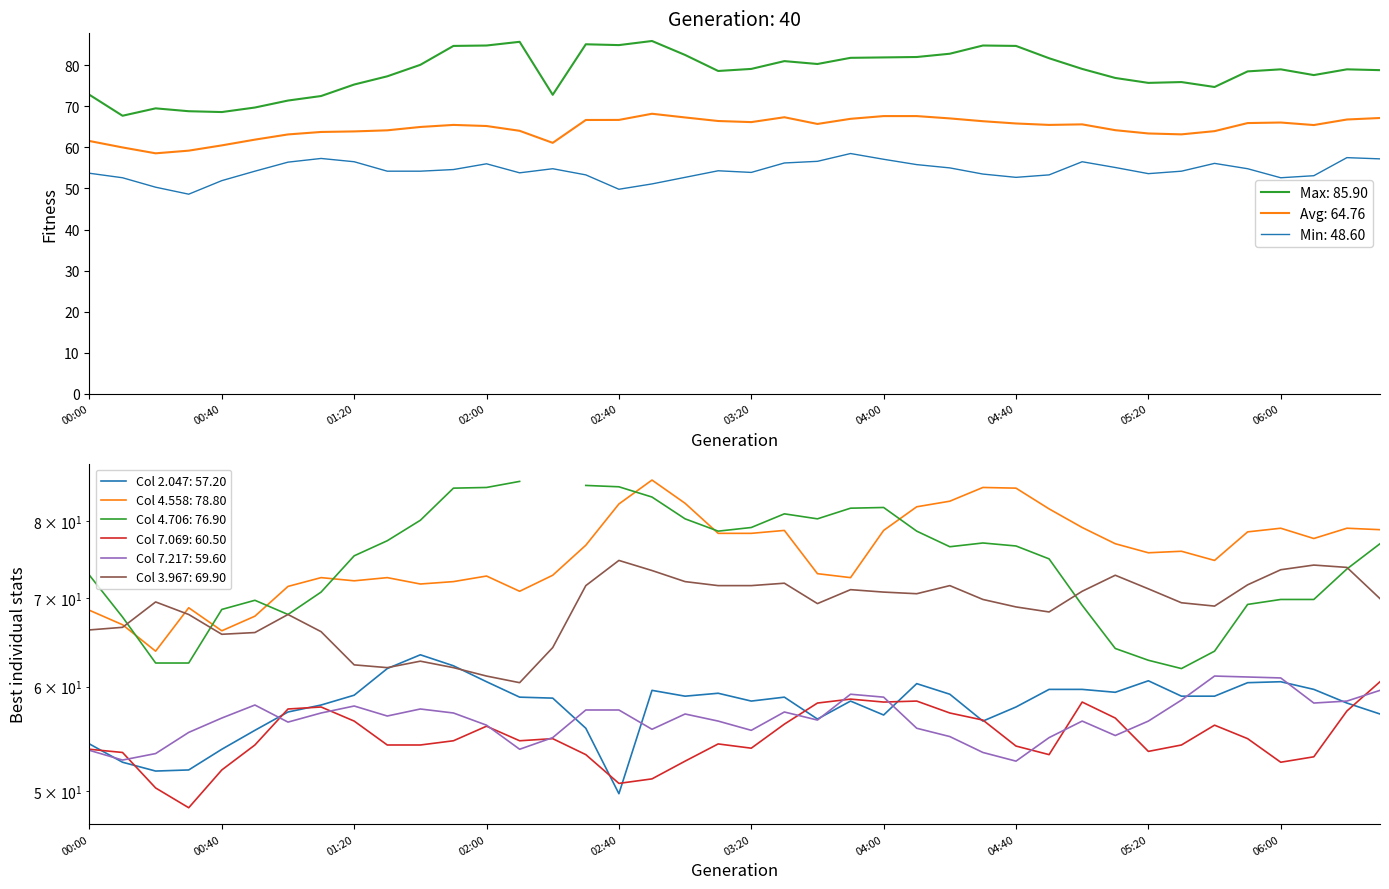

What is the lowest value of the 3.967 series?

60.4